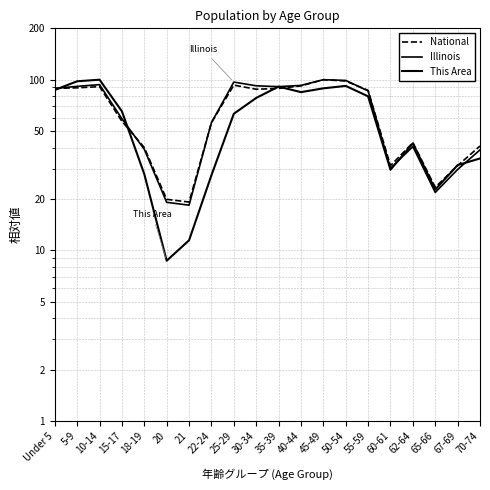

Which has a higher value, 45-49 or 67-69?

45-49